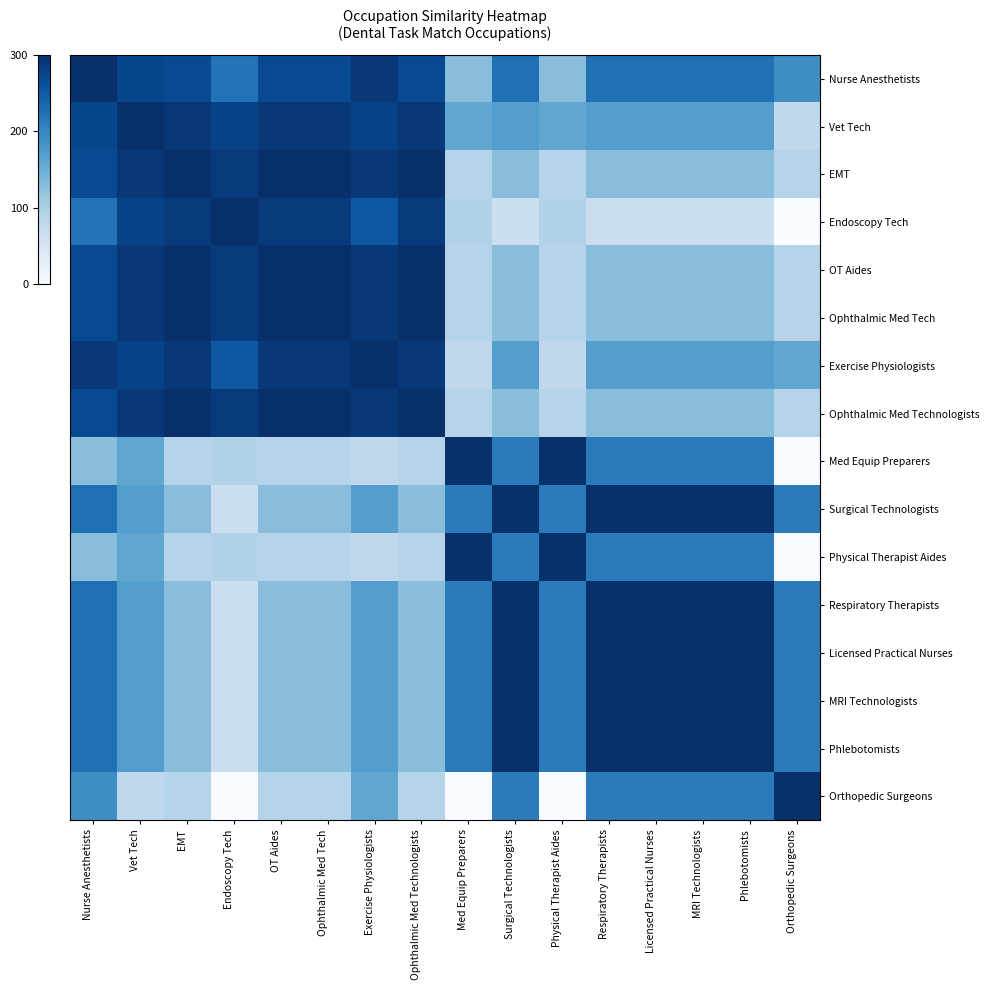

What is the greatest value displayed?

300.0